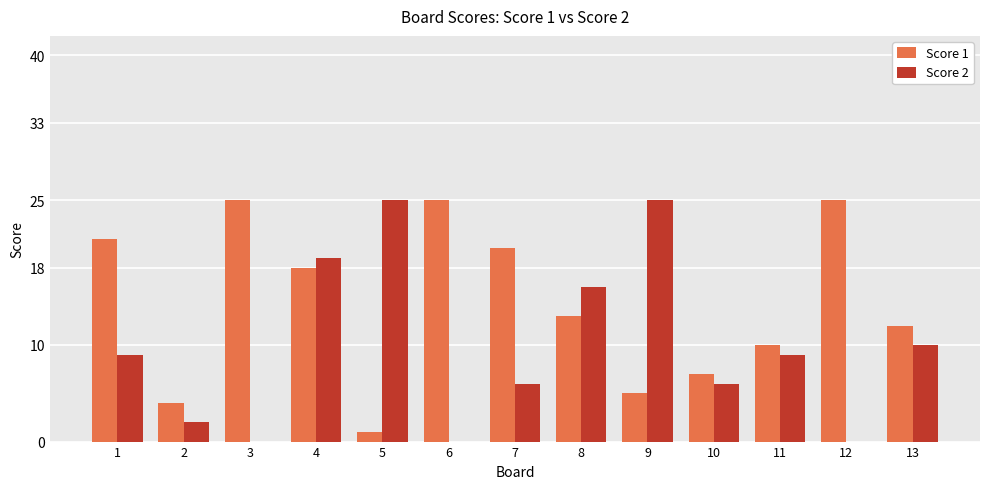

The value of Score 2 at 12 is -11. True or false?

False